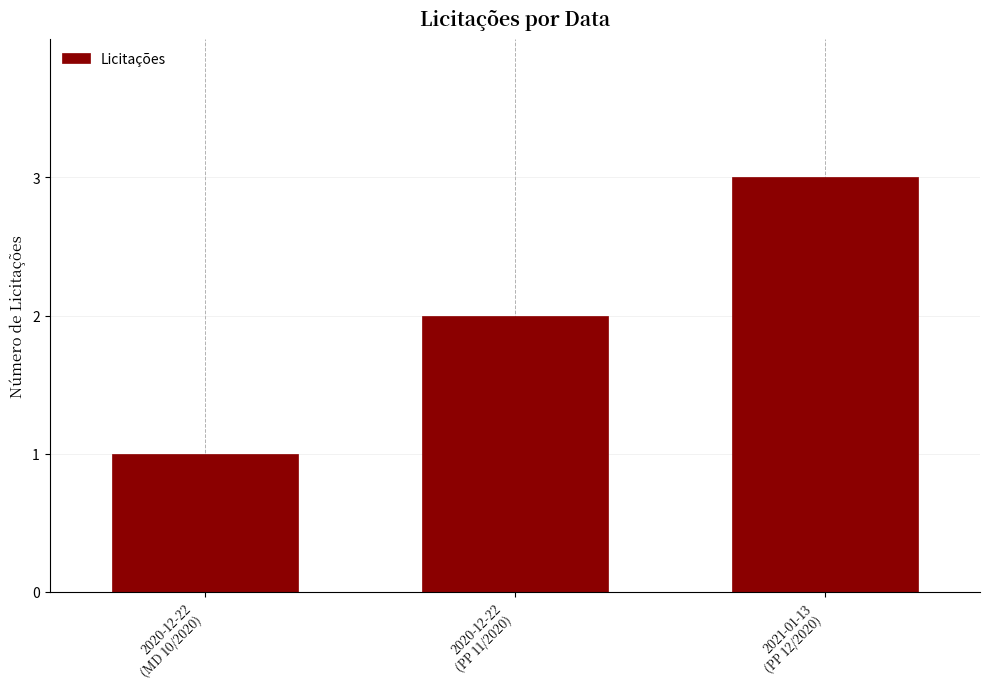

Where is the data nearest to the value 2?

2020-12-22
(PP 11/2020)